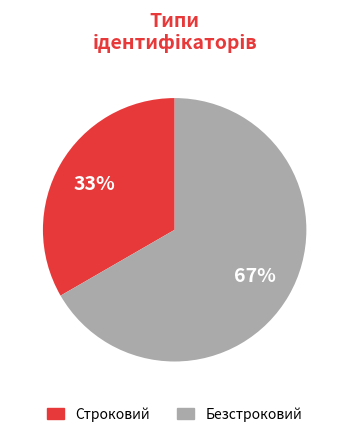

What is the majority slice?

Безстроковий